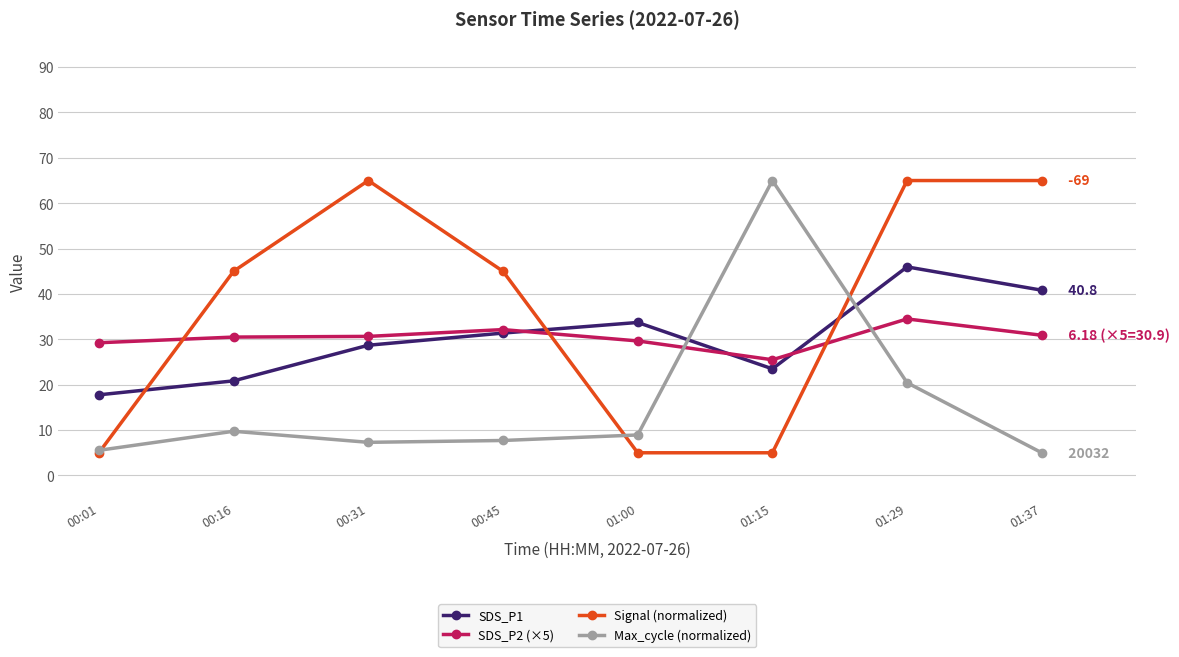

How many interior local valleys does the SDS_P1 series have?

1